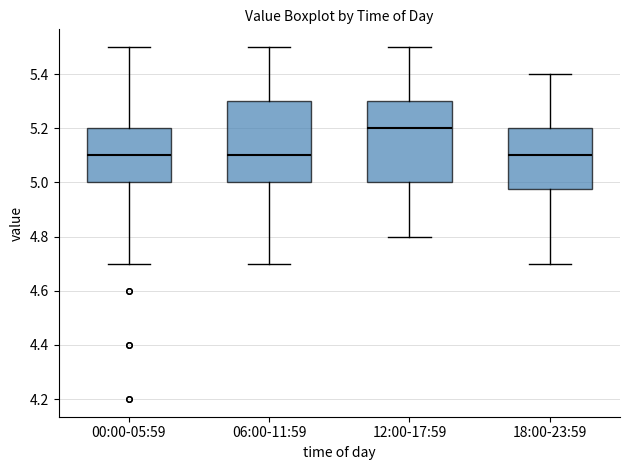

Reading left to right, read every box against the y-axis: the position of its median line, the range the box covers, and the ends of its whiskers. The values are not printed on the chart, so give them approximately, as read against the axis.

00:00-05:59: median 5.10, box 5.00 to 5.20, whiskers 4.70 to 5.50
06:00-11:59: median 5.10, box 5.00 to 5.30, whiskers 4.70 to 5.50
12:00-17:59: median 5.20, box 5.00 to 5.30, whiskers 4.80 to 5.50
18:00-23:59: median 5.10, box 4.98 to 5.20, whiskers 4.70 to 5.40